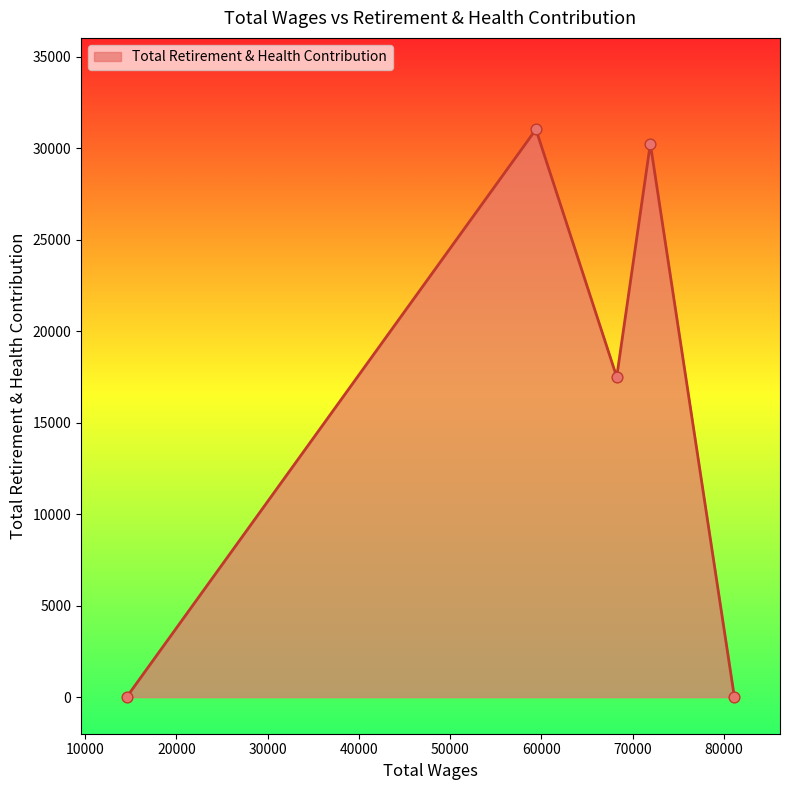

What is the maximum value shown in the chart?

31021